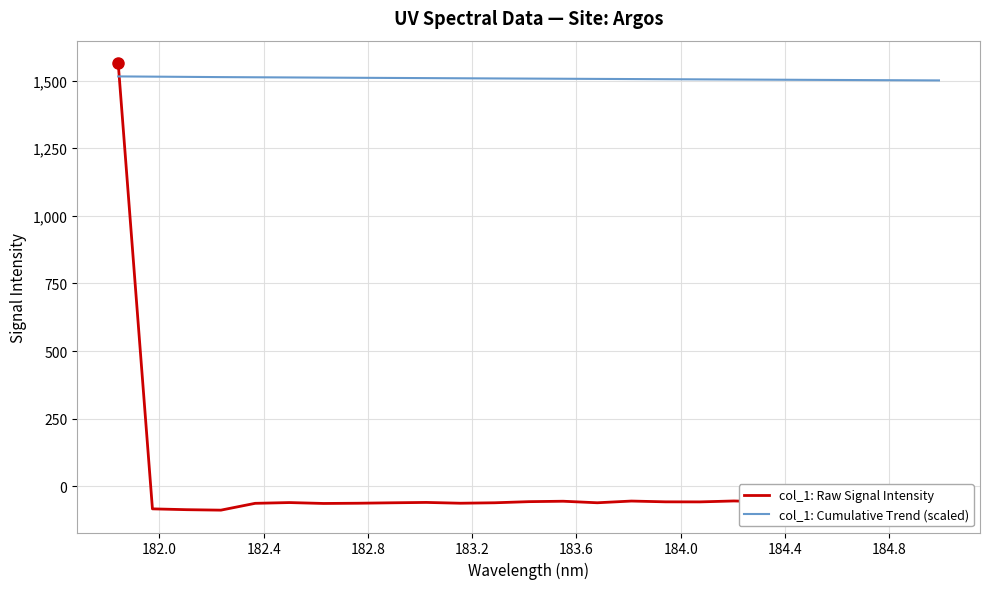

What is the smallest value displayed?

-88.1